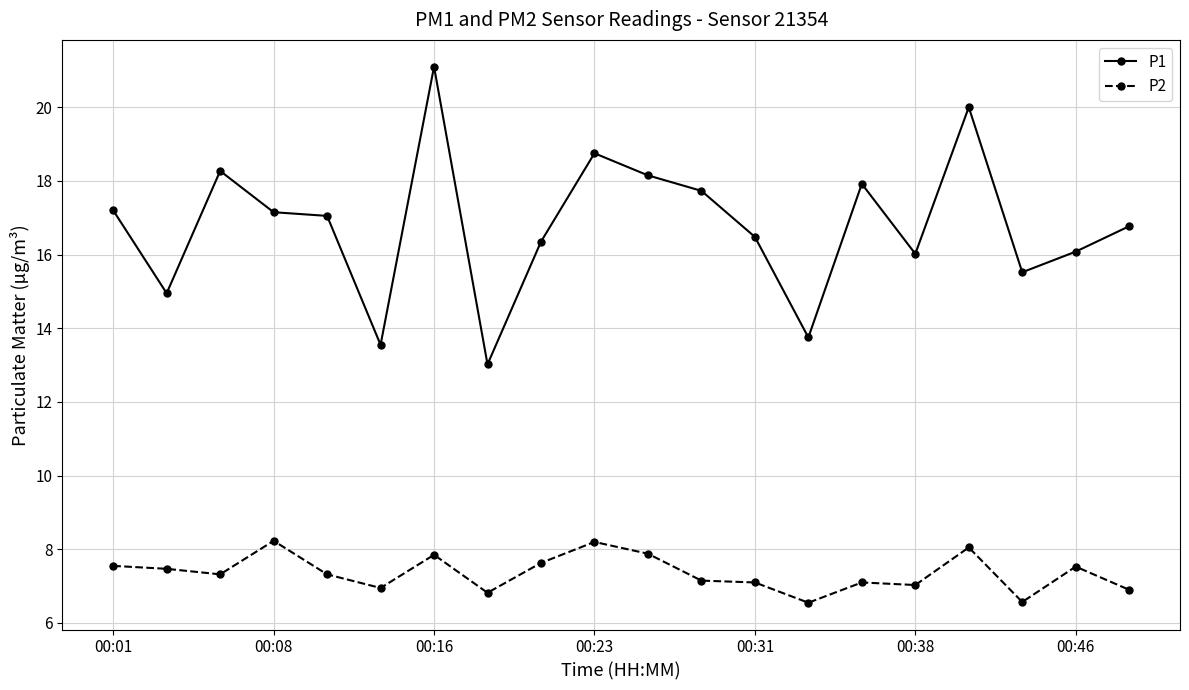

What are all the series names shown in the legend?

P1, P2